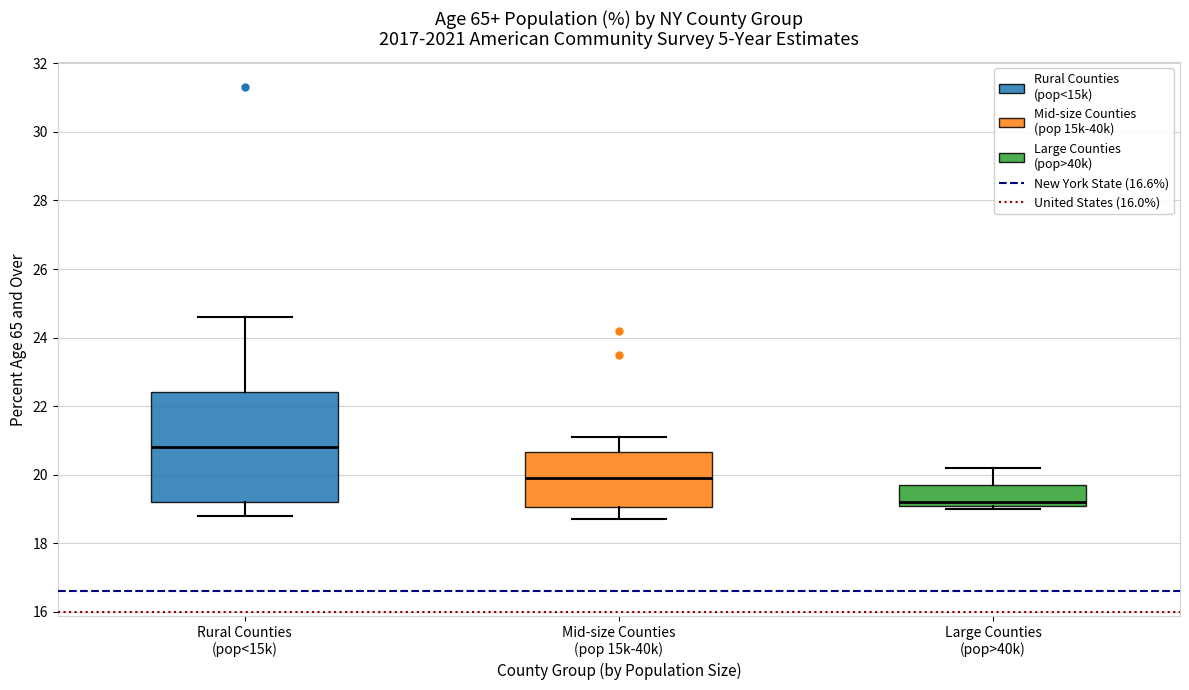

Reading left to right, read every box against the y-axis: the position of its median line, the range the box covers, and the ends of its whiskers. The values are not printed on the chart, so give them approximately, as read against the axis.

Rural Counties (pop<15k): median 20.8, box 19.2 to 22.4, whiskers 18.8 to 24.6
Mid-size Counties (pop 15k-40k): median 20.0, box 19.0 to 20.6, whiskers 18.8 to 21.2
Large Counties (pop>40k): median 19.2 (just above the box's lower edge), box 19.2 to 19.8, whiskers 19.0 to 20.2